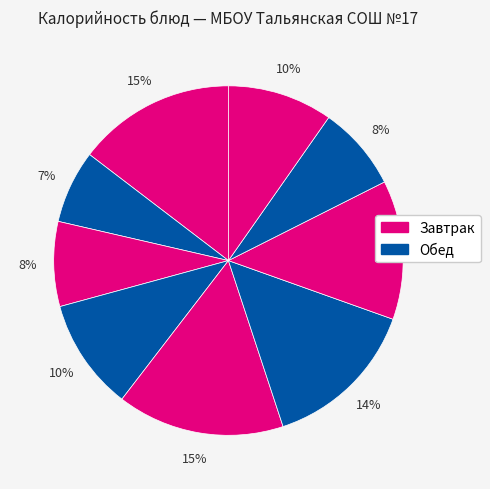

How many slices are in this pie chart?

9